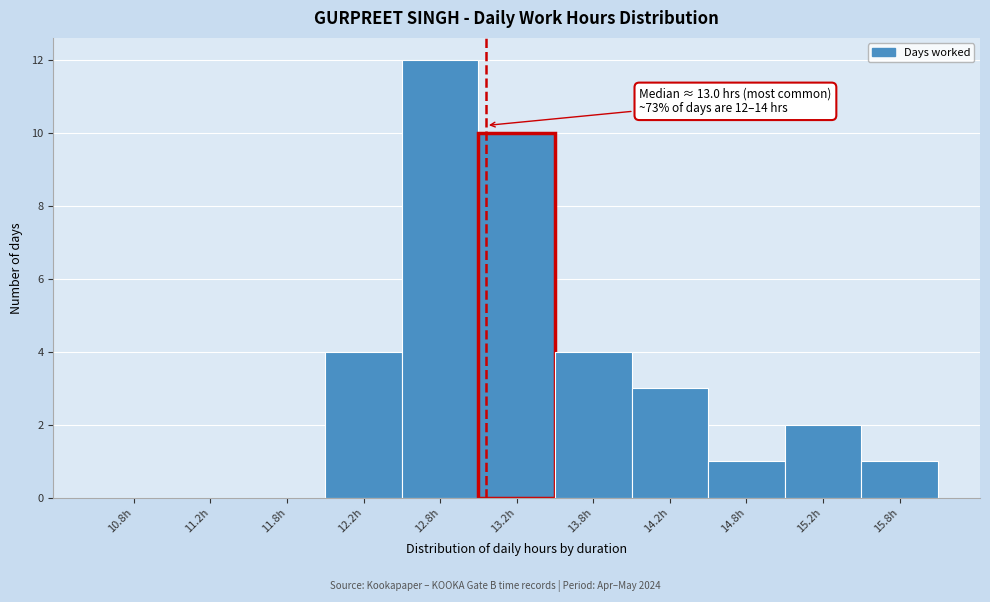

Which range on the x-axis has the tallest bar?

12.5 to 13.0